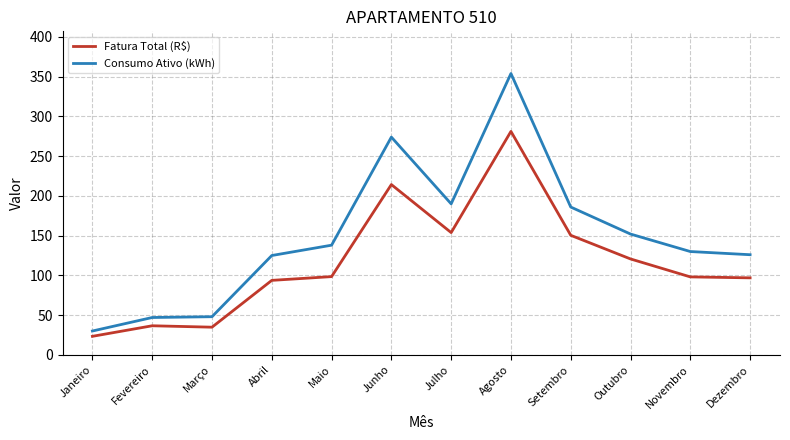

True or false: Fatura Total (R$) and Consumo Ativo (kWh) intersect in this chart.

False